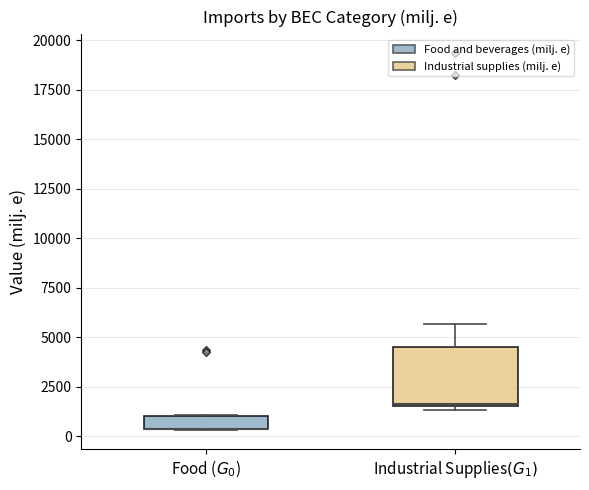

Comparing the boxes themselves (not the whiskers), which one is the tallest?

Industrial Supplies$(G_1)$